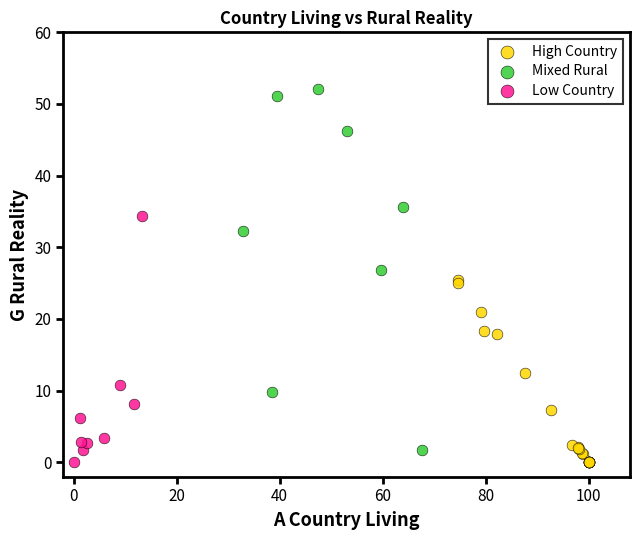

Which series has the largest Y range (max minus min)?

Mixed Rural